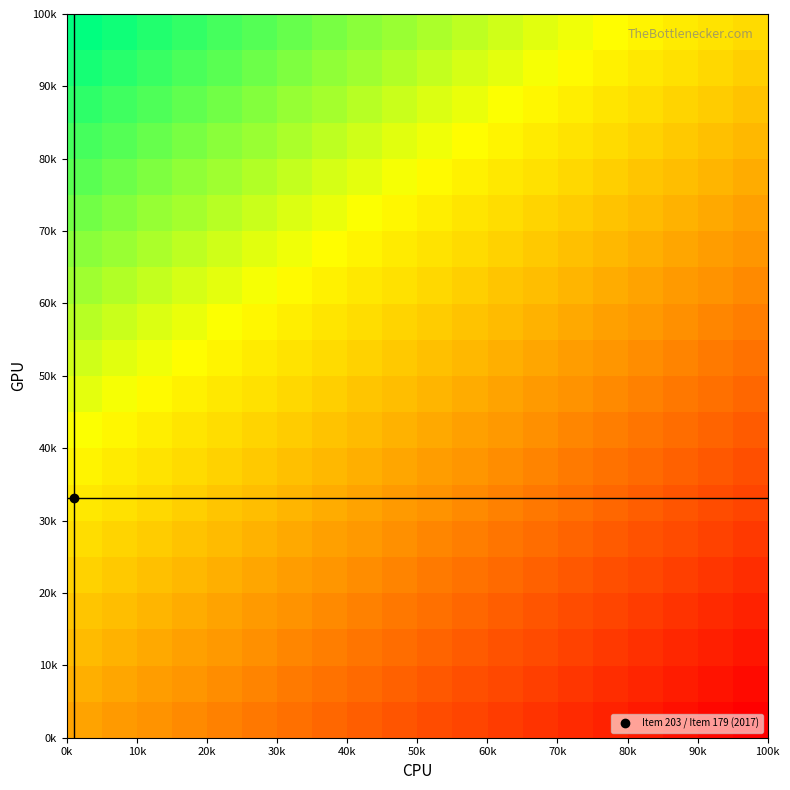

Count the number of categories in the chart.

20